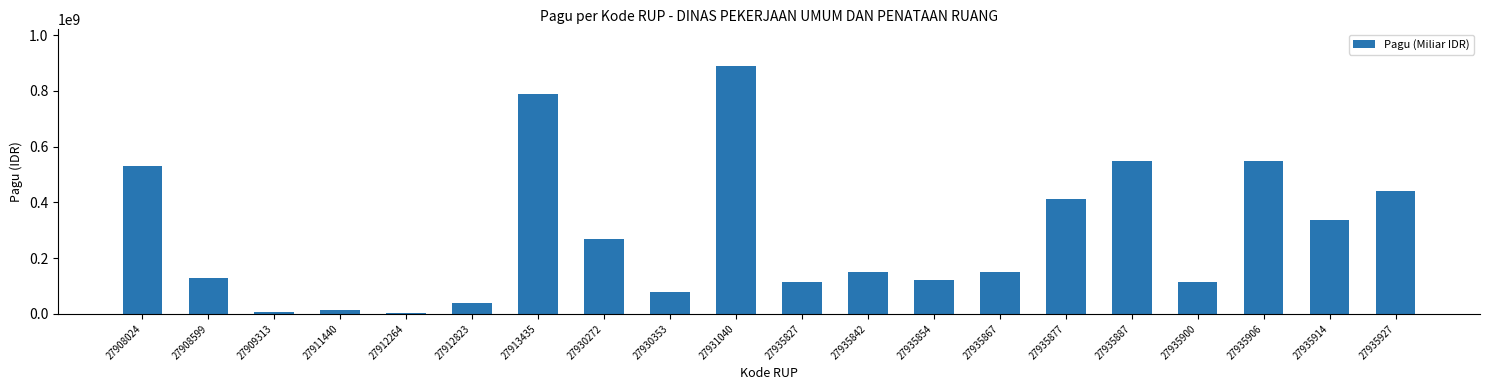

What is the smallest value displayed?

3960000